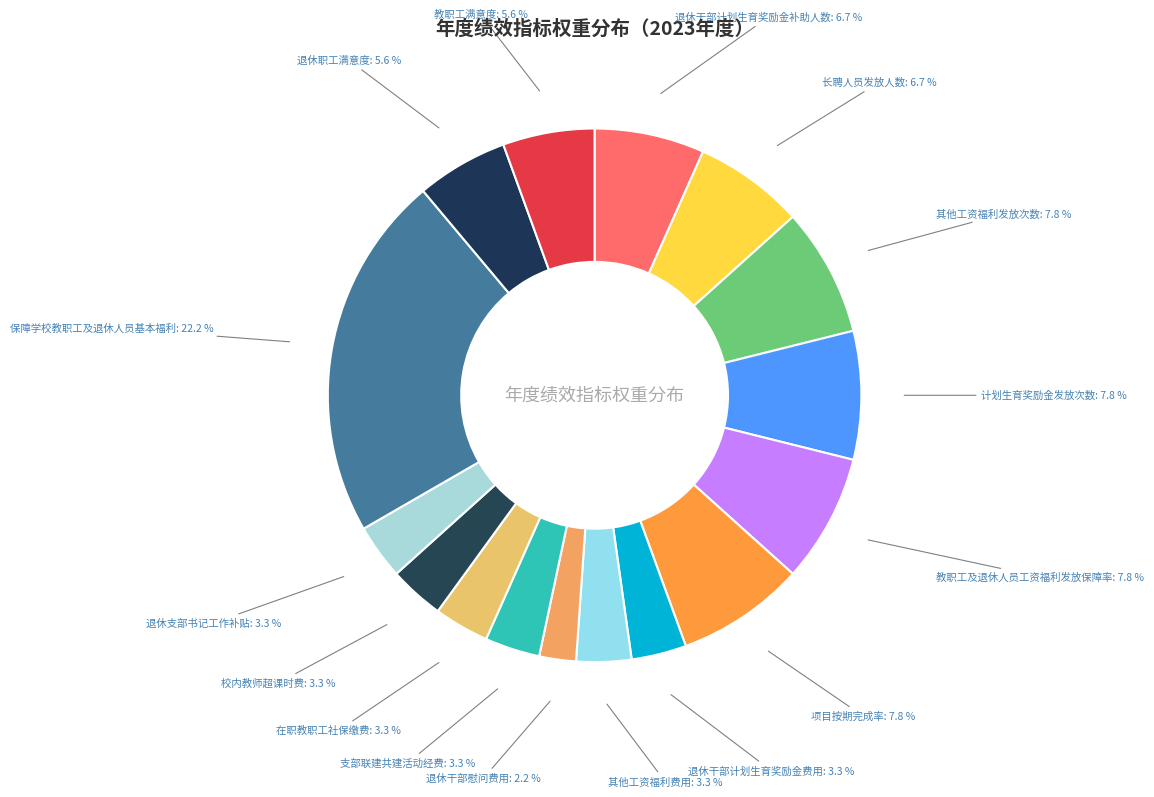

Count the number of slices in the pie.

16